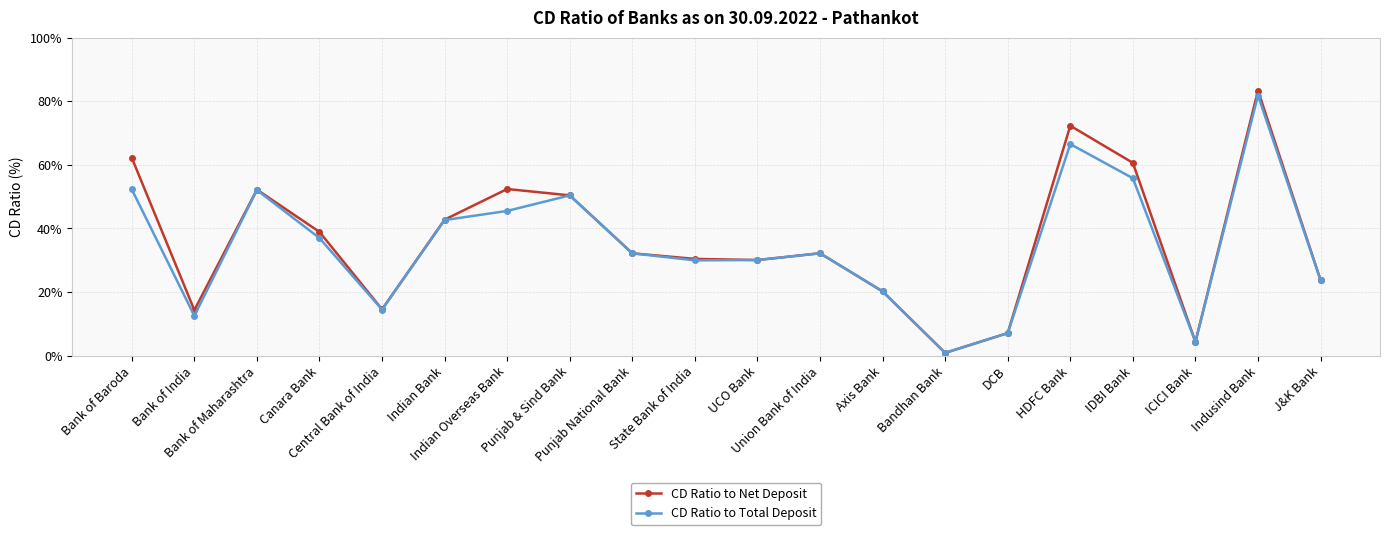

At which category does the chart reach its minimum across all series?

Bandhan Bank